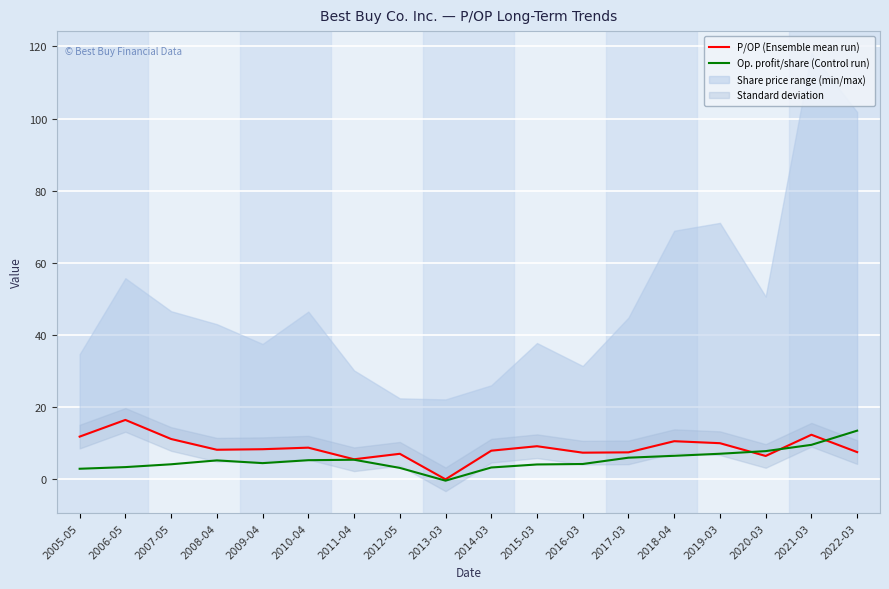

How many intersections are there between P/OP (Ensemble mean run) and Op. profit/share (Control run)?

3